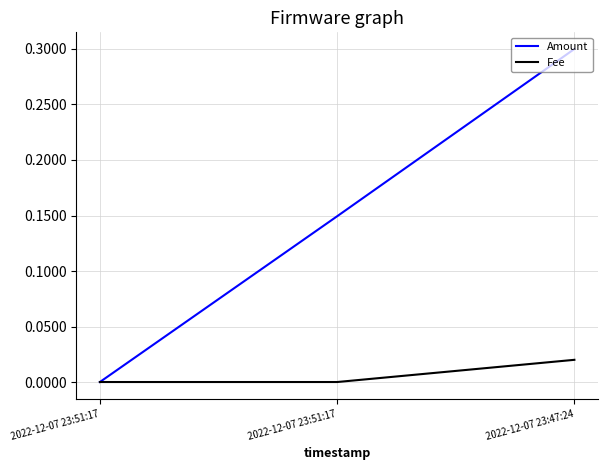

List the labels in order of Amount value, smallest first.

2022-12-07 23:51:17, 2022-12-07 23:51:17, 2022-12-07 23:47:24